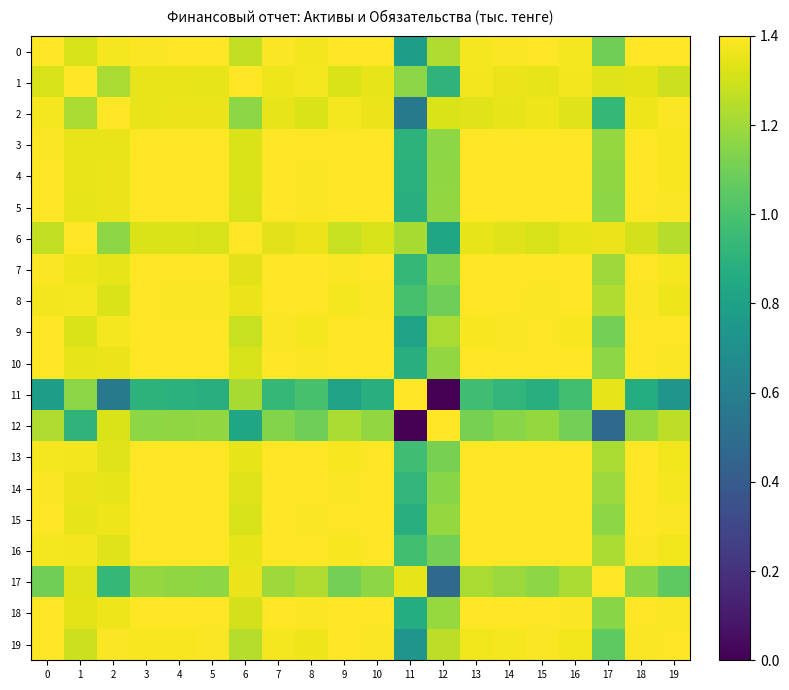

Reading left to right, extract all data points from this chart.

0: 0=1.4	1=1.3	2=1.4	3=1.4	4=1.4	5=1.4	6=1.3	7=1.4	8=1.4	9=1.4	10=1.4	11=0.8	12=1.2	13=1.4	14=1.4	15=1.4	16=1.4	17=1.1	18=1.4	19=1.4
1: 0=1.3	1=1.4	2=1.2	3=1.4	4=1.4	5=1.3	6=1.4	7=1.4	8=1.4	9=1.3	10=1.3	11=1.2	12=0.9	13=1.4	14=1.4	15=1.3	16=1.4	17=1.3	18=1.3	19=1.3
2: 0=1.4	1=1.2	2=1.4	3=1.4	4=1.4	5=1.4	6=1.2	7=1.3	8=1.3	9=1.4	10=1.4	11=0.6	12=1.3	13=1.3	14=1.4	15=1.4	16=1.3	17=0.9	18=1.4	19=1.4
3: 0=1.4	1=1.4	2=1.4	3=1.4	4=1.4	5=1.4	6=1.3	7=1.4	8=1.4	9=1.4	10=1.4	11=0.9	12=1.2	13=1.4	14=1.4	15=1.4	16=1.4	17=1.2	18=1.4	19=1.4
4: 0=1.4	1=1.4	2=1.4	3=1.4	4=1.4	5=1.4	6=1.3	7=1.4	8=1.4	9=1.4	10=1.4	11=0.9	12=1.2	13=1.4	14=1.4	15=1.4	16=1.4	17=1.2	18=1.4	19=1.4
5: 0=1.4	1=1.3	2=1.4	3=1.4	4=1.4	5=1.4	6=1.3	7=1.4	8=1.4	9=1.4	10=1.4	11=0.9	12=1.2	13=1.4	14=1.4	15=1.4	16=1.4	17=1.2	18=1.4	19=1.4
6: 0=1.3	1=1.4	2=1.2	3=1.3	4=1.3	5=1.3	6=1.4	7=1.3	8=1.4	9=1.3	10=1.3	11=1.2	12=0.8	13=1.3	14=1.3	15=1.3	16=1.4	17=1.4	18=1.3	19=1.2
7: 0=1.4	1=1.4	2=1.3	3=1.4	4=1.4	5=1.4	6=1.3	7=1.4	8=1.4	9=1.4	10=1.4	11=0.9	12=1.1	13=1.4	14=1.4	15=1.4	16=1.4	17=1.2	18=1.4	19=1.4
8: 0=1.4	1=1.4	2=1.3	3=1.4	4=1.4	5=1.4	6=1.4	7=1.4	8=1.4	9=1.4	10=1.4	11=1.0	12=1.1	13=1.4	14=1.4	15=1.4	16=1.4	17=1.2	18=1.4	19=1.4
9: 0=1.4	1=1.3	2=1.4	3=1.4	4=1.4	5=1.4	6=1.3	7=1.4	8=1.4	9=1.4	10=1.4	11=0.8	12=1.2	13=1.4	14=1.4	15=1.4	16=1.4	17=1.1	18=1.4	19=1.4
10: 0=1.4	1=1.3	2=1.4	3=1.4	4=1.4	5=1.4	6=1.3	7=1.4	8=1.4	9=1.4	10=1.4	11=0.9	12=1.2	13=1.4	14=1.4	15=1.4	16=1.4	17=1.2	18=1.4	19=1.4
11: 0=0.8	1=1.2	2=0.6	3=0.9	4=0.9	5=0.9	6=1.2	7=0.9	8=1.0	9=0.8	10=0.9	11=1.4	12=0.0	13=1.0	14=0.9	15=0.9	16=1.0	17=1.3	18=0.9	19=0.7
12: 0=1.2	1=0.9	2=1.3	3=1.2	4=1.2	5=1.2	6=0.8	7=1.1	8=1.1	9=1.2	10=1.2	11=0.0	12=1.4	13=1.1	14=1.2	15=1.2	16=1.1	17=0.5	18=1.2	19=1.3
13: 0=1.4	1=1.4	2=1.3	3=1.4	4=1.4	5=1.4	6=1.3	7=1.4	8=1.4	9=1.4	10=1.4	11=1.0	12=1.1	13=1.4	14=1.4	15=1.4	16=1.4	17=1.2	18=1.4	19=1.4
14: 0=1.4	1=1.4	2=1.4	3=1.4	4=1.4	5=1.4	6=1.3	7=1.4	8=1.4	9=1.4	10=1.4	11=0.9	12=1.2	13=1.4	14=1.4	15=1.4	16=1.4	17=1.2	18=1.4	19=1.4
15: 0=1.4	1=1.3	2=1.4	3=1.4	4=1.4	5=1.4	6=1.3	7=1.4	8=1.4	9=1.4	10=1.4	11=0.9	12=1.2	13=1.4	14=1.4	15=1.4	16=1.4	17=1.2	18=1.4	19=1.4
16: 0=1.4	1=1.4	2=1.3	3=1.4	4=1.4	5=1.4	6=1.4	7=1.4	8=1.4	9=1.4	10=1.4	11=1.0	12=1.1	13=1.4	14=1.4	15=1.4	16=1.4	17=1.2	18=1.4	19=1.4
17: 0=1.1	1=1.3	2=0.9	3=1.2	4=1.2	5=1.2	6=1.4	7=1.2	8=1.2	9=1.1	10=1.2	11=1.3	12=0.5	13=1.2	14=1.2	15=1.2	16=1.2	17=1.4	18=1.2	19=1.1
18: 0=1.4	1=1.3	2=1.4	3=1.4	4=1.4	5=1.4	6=1.3	7=1.4	8=1.4	9=1.4	10=1.4	11=0.9	12=1.2	13=1.4	14=1.4	15=1.4	16=1.4	17=1.2	18=1.4	19=1.4
19: 0=1.4	1=1.3	2=1.4	3=1.4	4=1.4	5=1.4	6=1.2	7=1.4	8=1.4	9=1.4	10=1.4	11=0.7	12=1.3	13=1.4	14=1.4	15=1.4	16=1.4	17=1.1	18=1.4	19=1.4